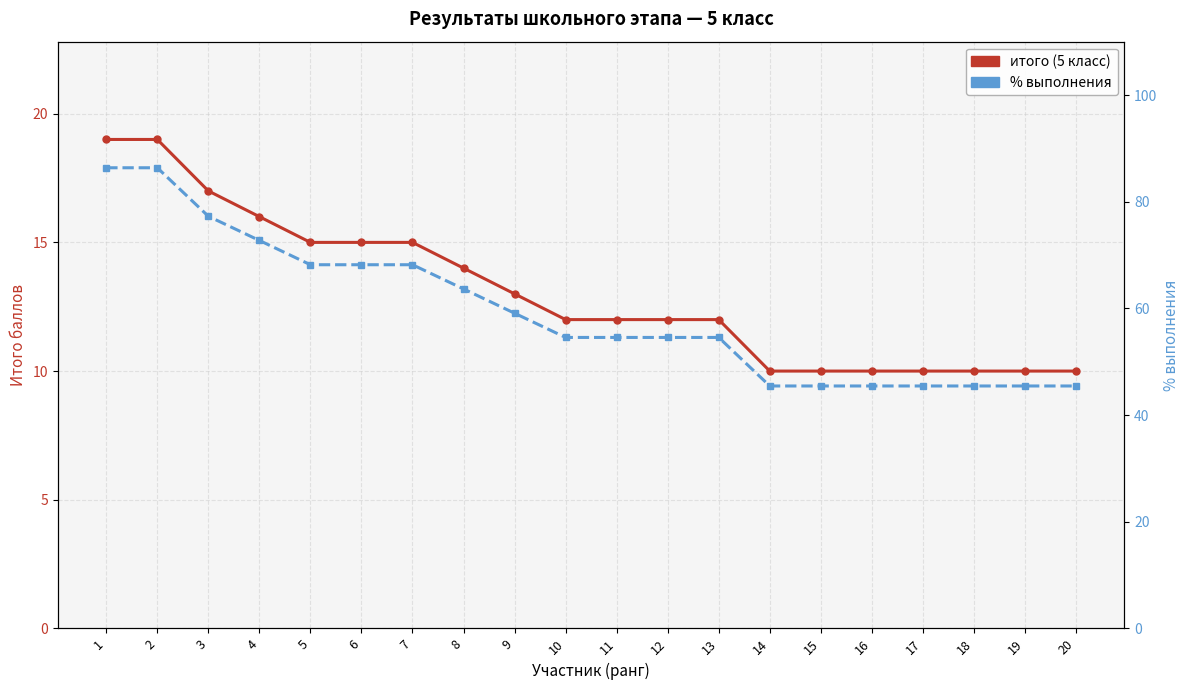

True or false: % выполнения and итого (5 класс) cross at least once.

False